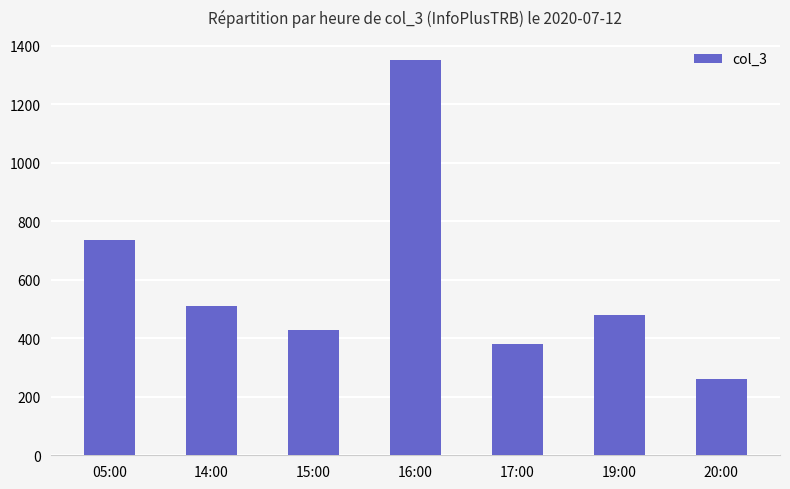

What is the approximate value at 20:00?

261